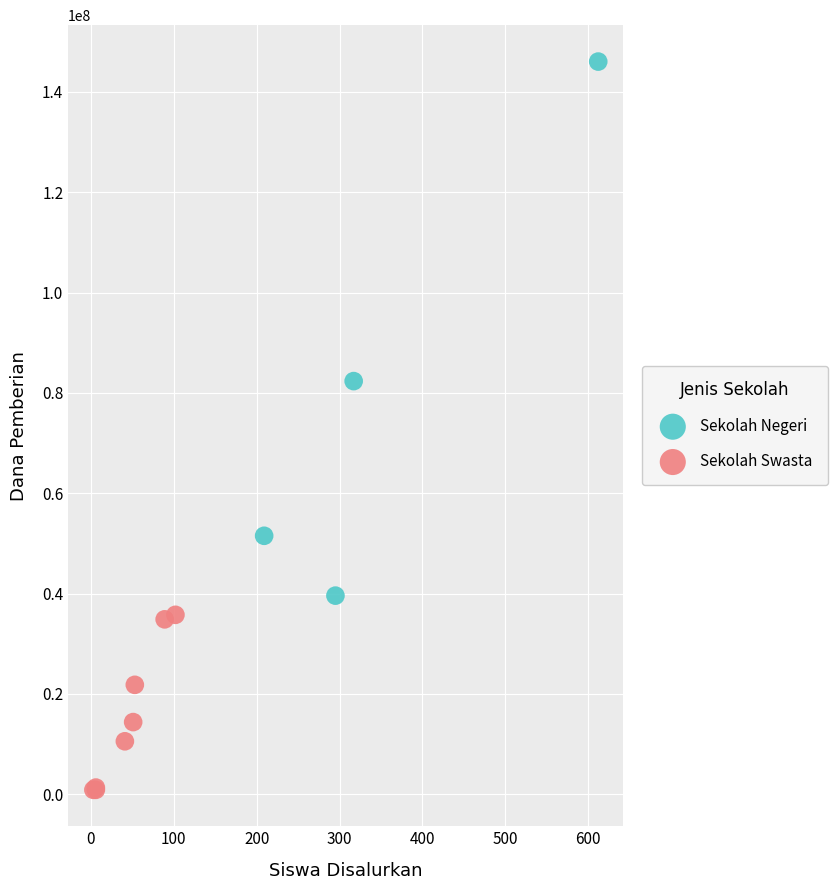

Which series reaches the maximum Y coordinate?

Sekolah Negeri